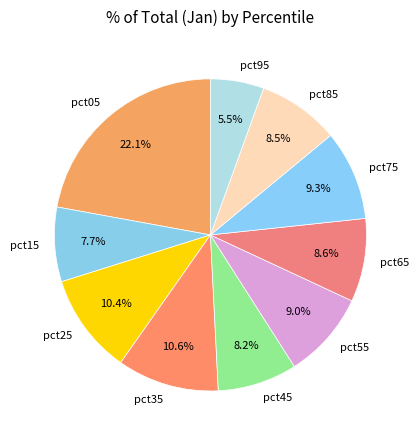

To the nearest percent, what is the difference between the pct25 and pct45 slice percentages?

2%